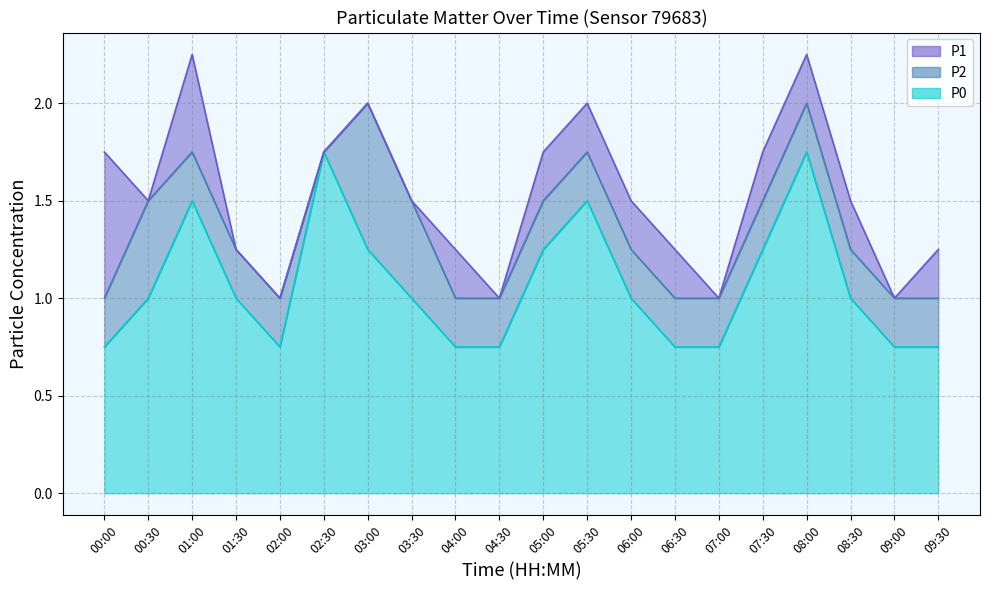

What is the sum of all P1 values?

30.5